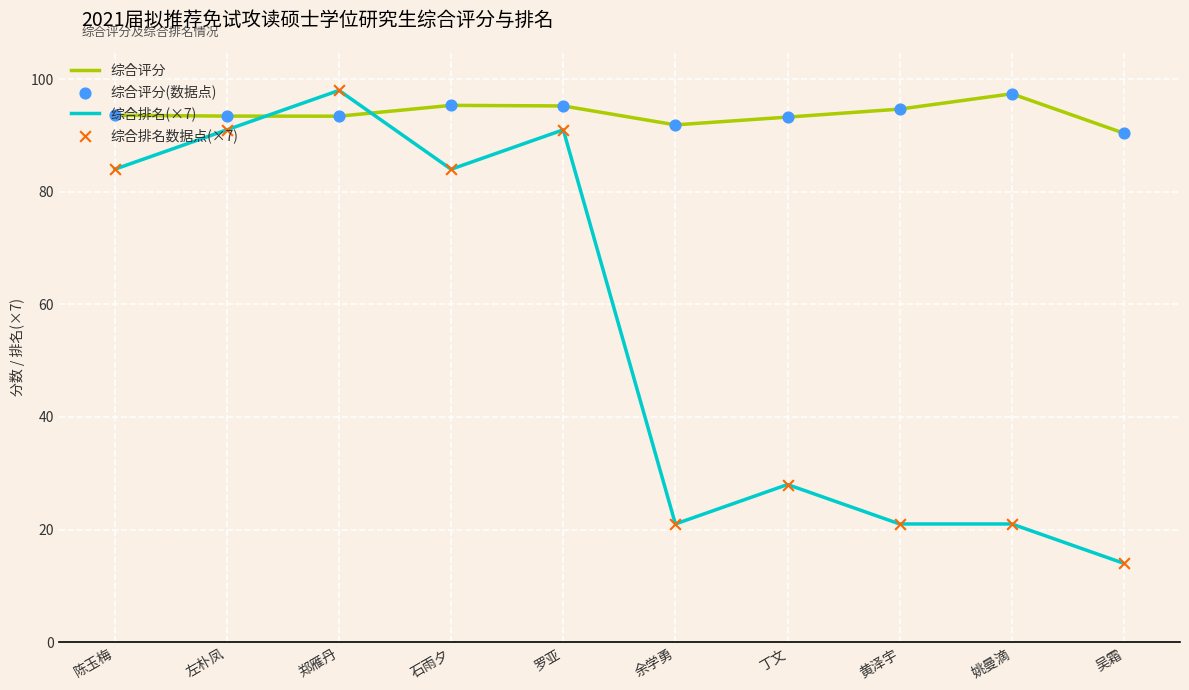

What is the total value across all series at 郑雁丹?

191.4